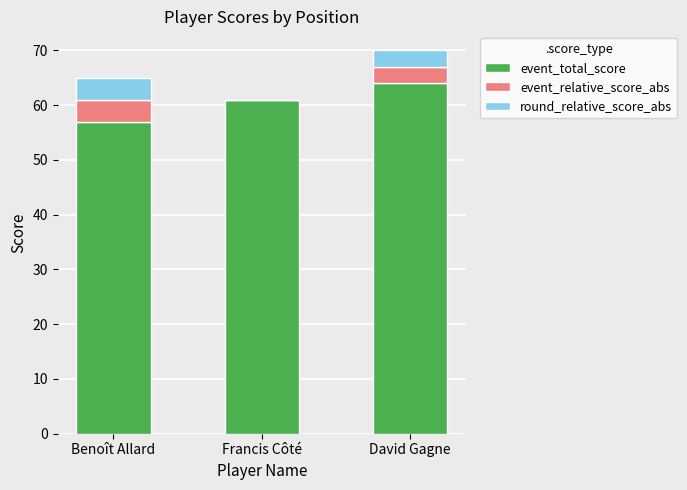

How many categories are shown in the chart?

3